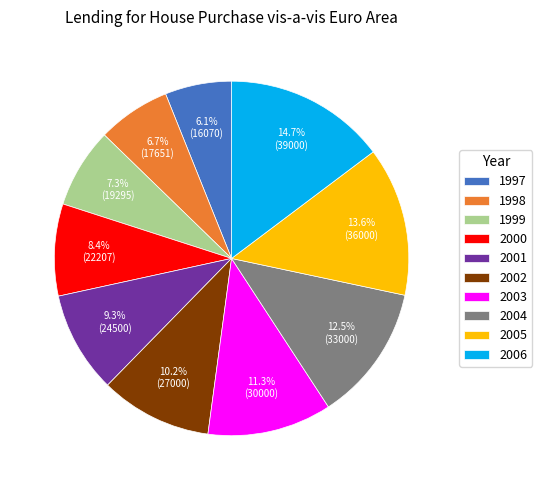

Is it true that 2004 is 23% of the pie?

False